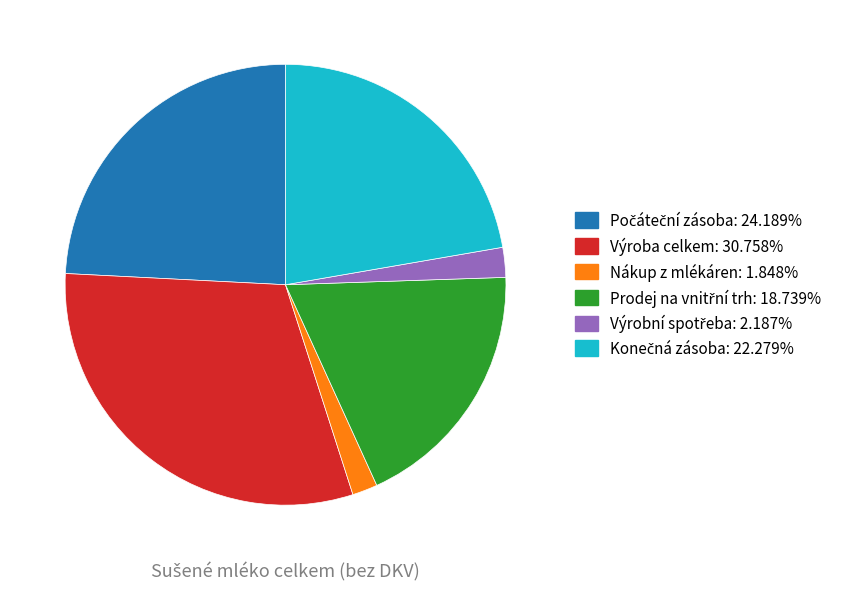

Count the number of slices in the pie.

6